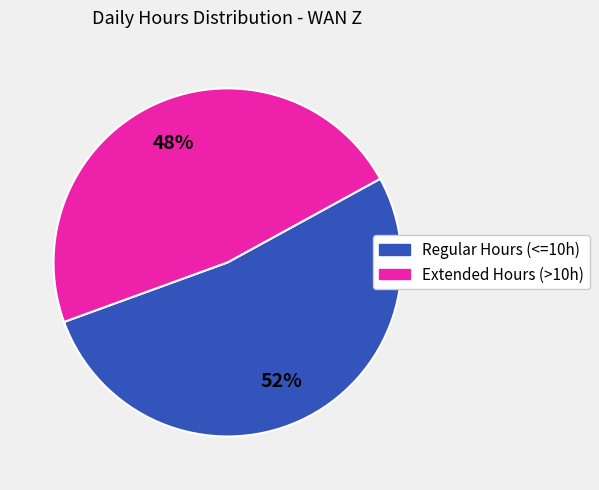

To the nearest percent, what is the average slice percentage?

50%